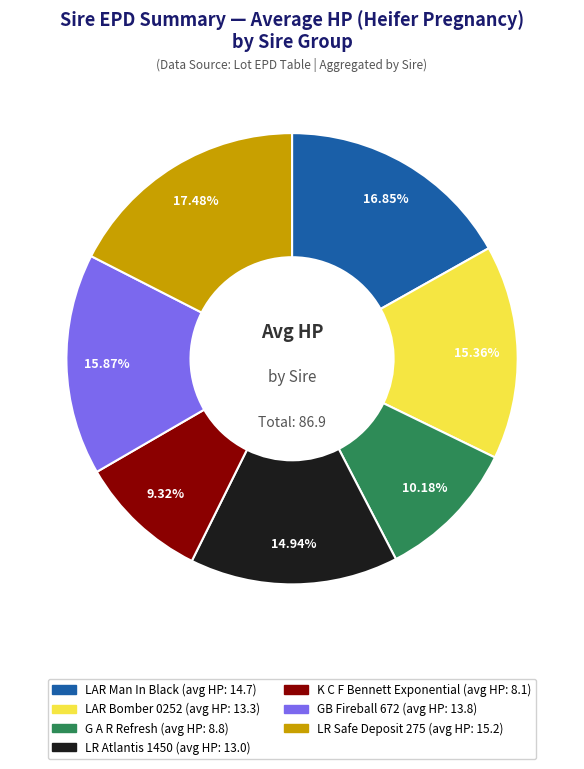

What percentage is the G A R Refresh slice, to the nearest percent?

10%